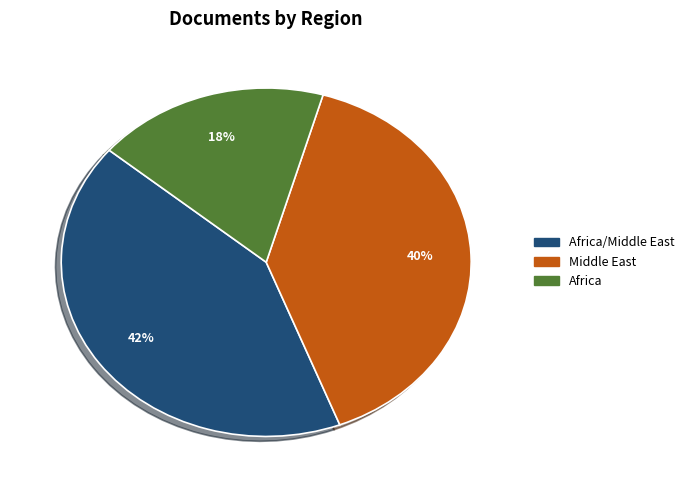

Is there any slice that represents more than half of the pie?

No